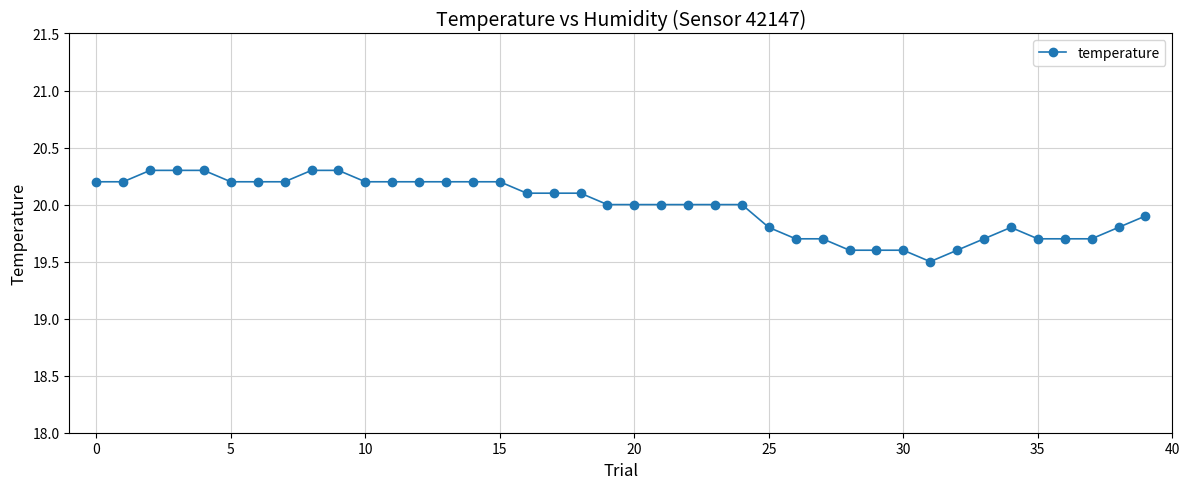

What is the maximum value shown in the chart?

20.3